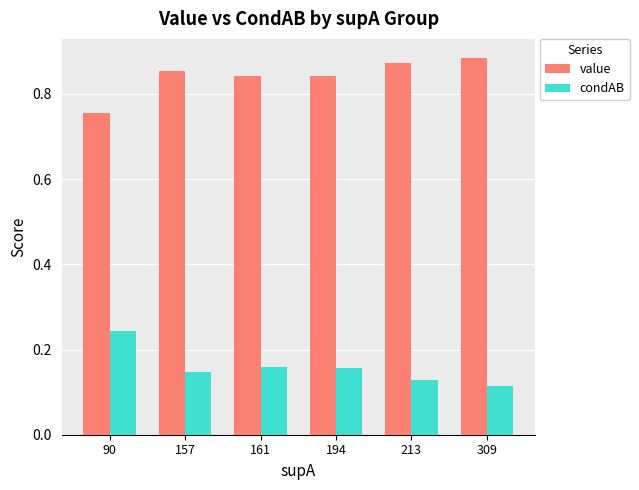

What is the sum of the condAB values at 194 and 309?

0.3